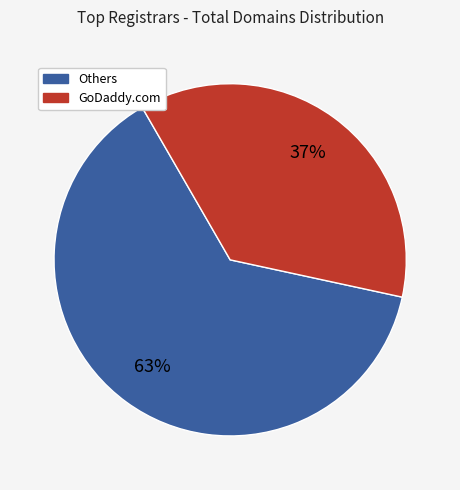

To the nearest percent, what is the average slice percentage?

50%